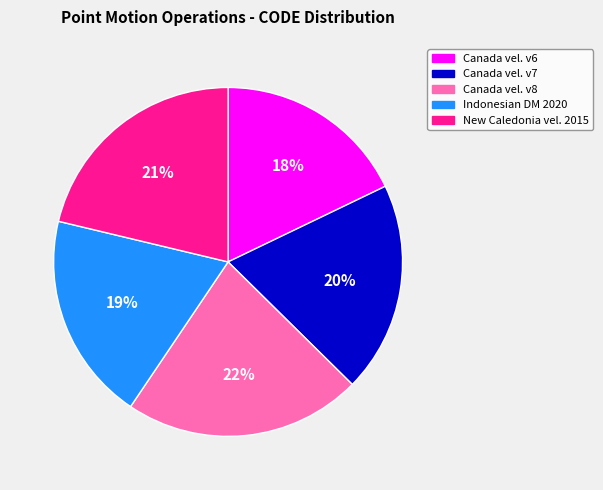

Is Indonesian DM 2020 the majority of the pie?

No